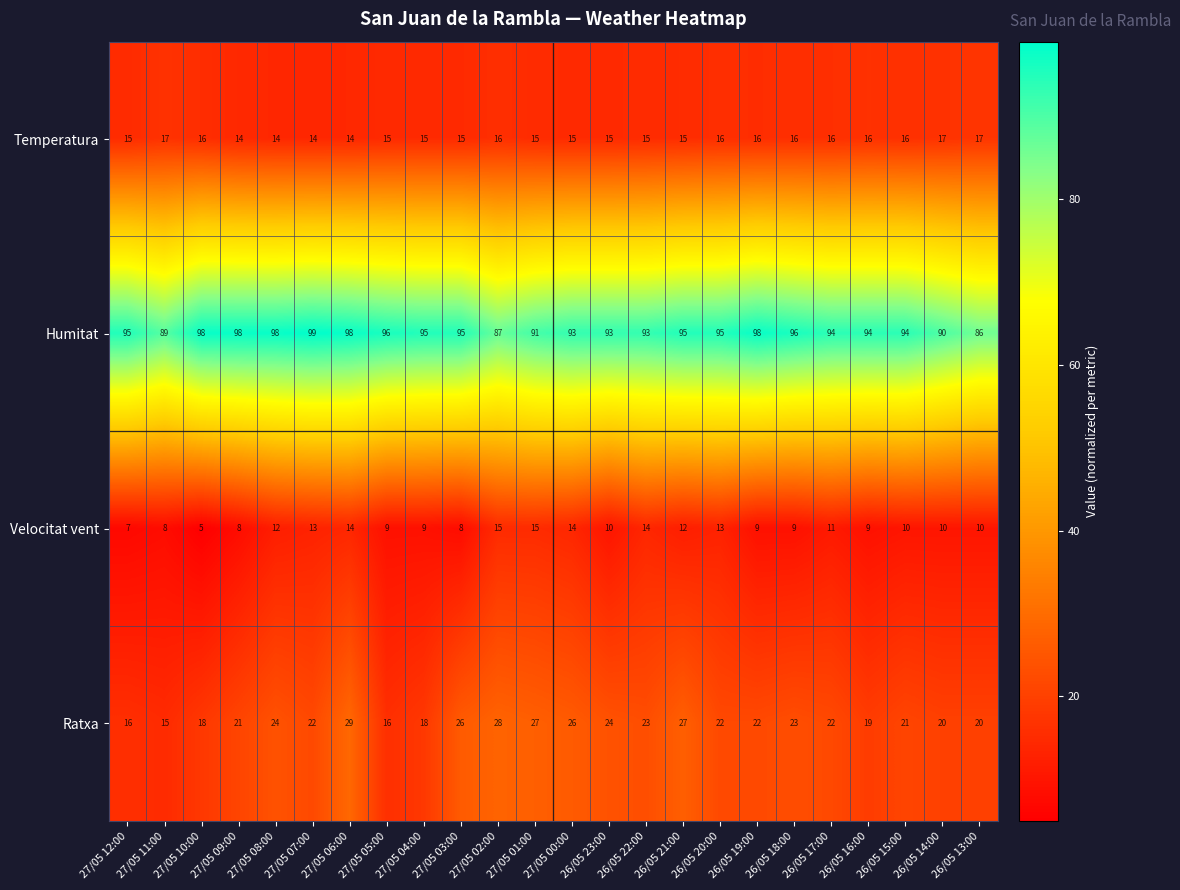

What is the difference between the maximum and minimum values in the Humitat series?

13